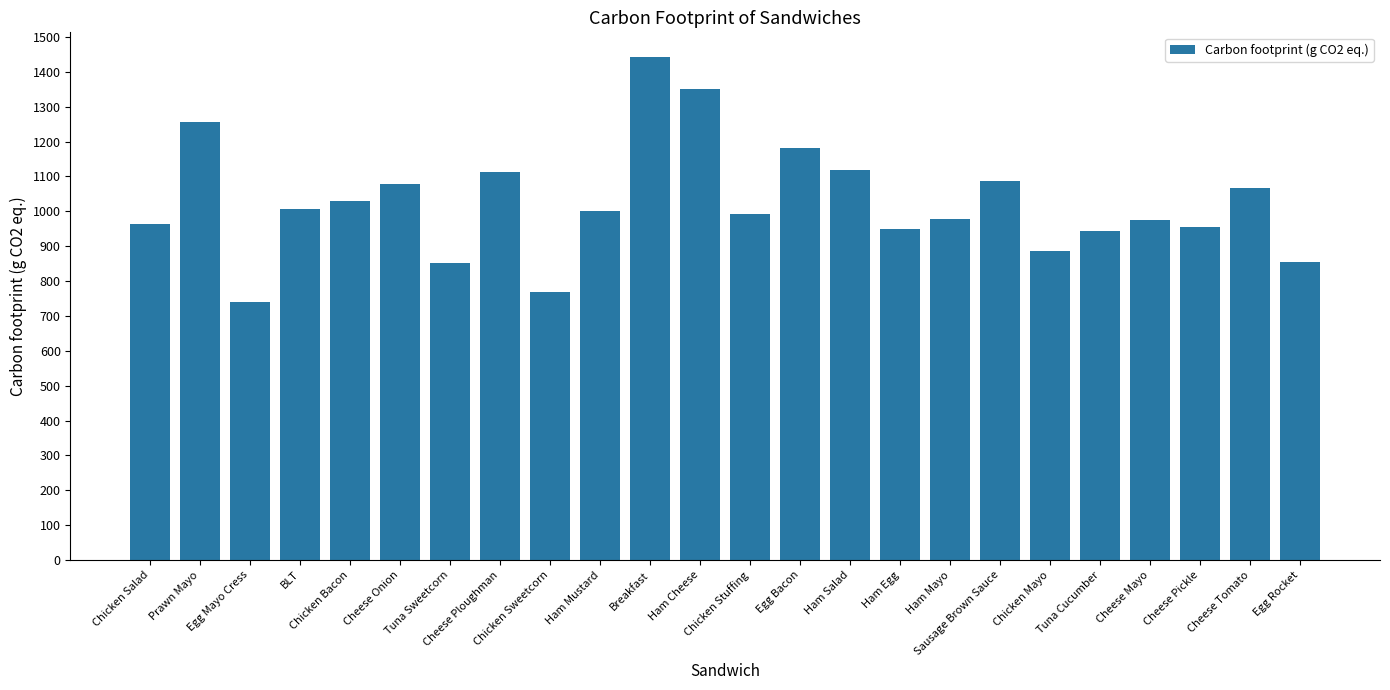

What value does the data have at Cheese Pickle, to the nearest 100?

1000